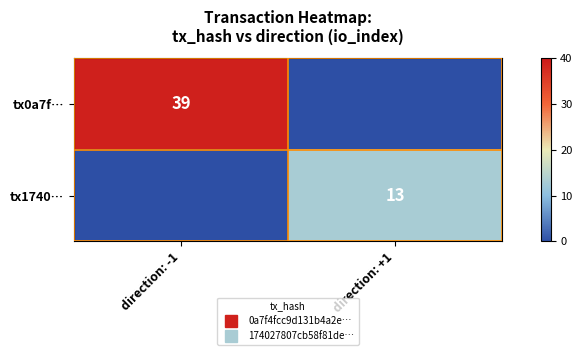

At which label does tx1740… reach its peak?

direction: +1